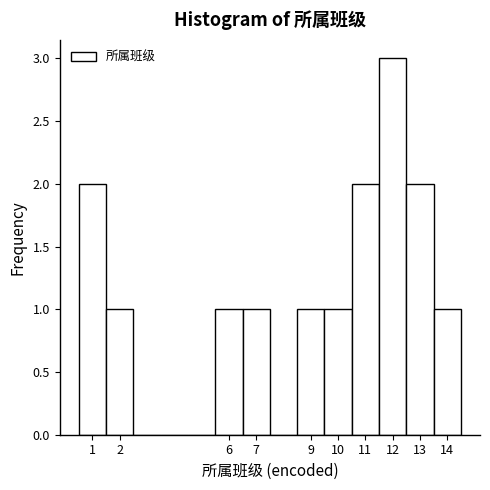

How tall is the bar that spans 1.5 to 2.5 on the x-axis? The values are not printed on the chart, so give them approximately, as read against the axis.

1